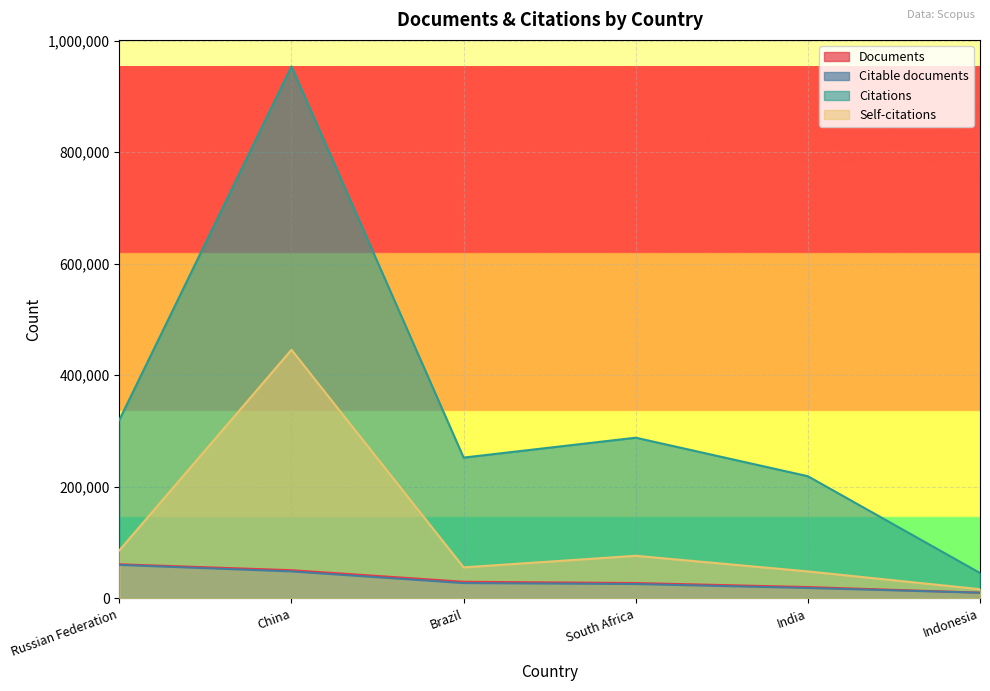

How many data points does each series have?

6